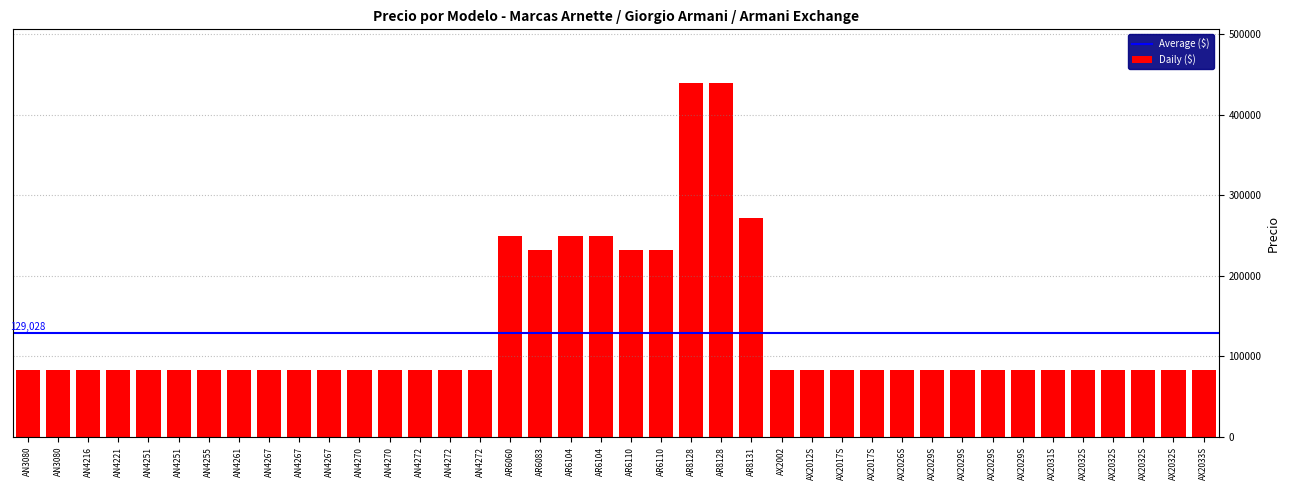

True or false: the data shows 51444.0 at AN4272.

False